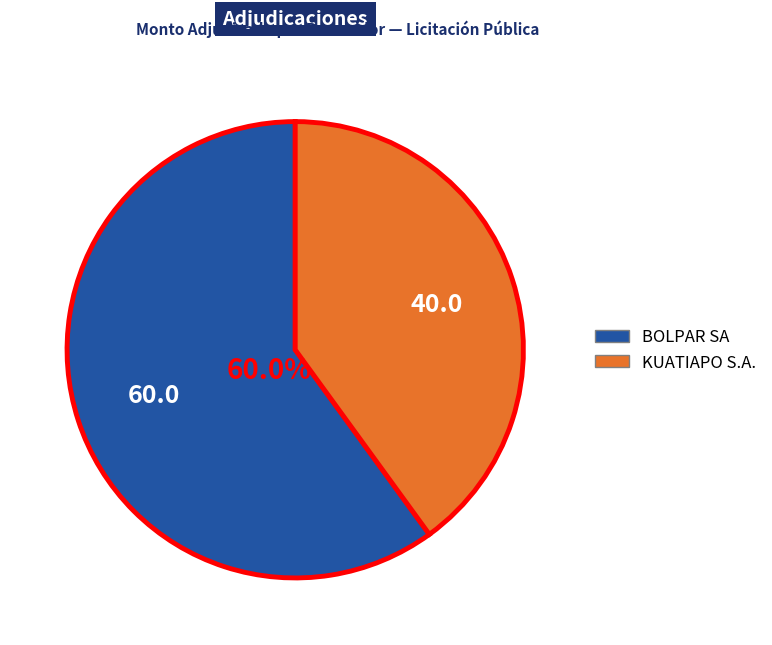

The KUATIAPO S.A. slice represents 40% of the pie. True or false?

True